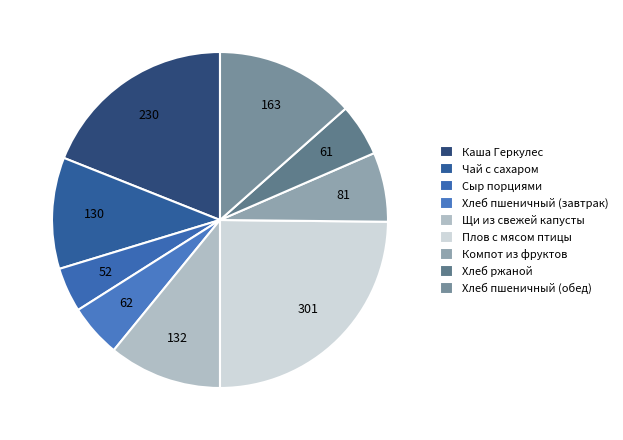

True or false: Плов с мясом птицы accounts for 25% of the total.

True